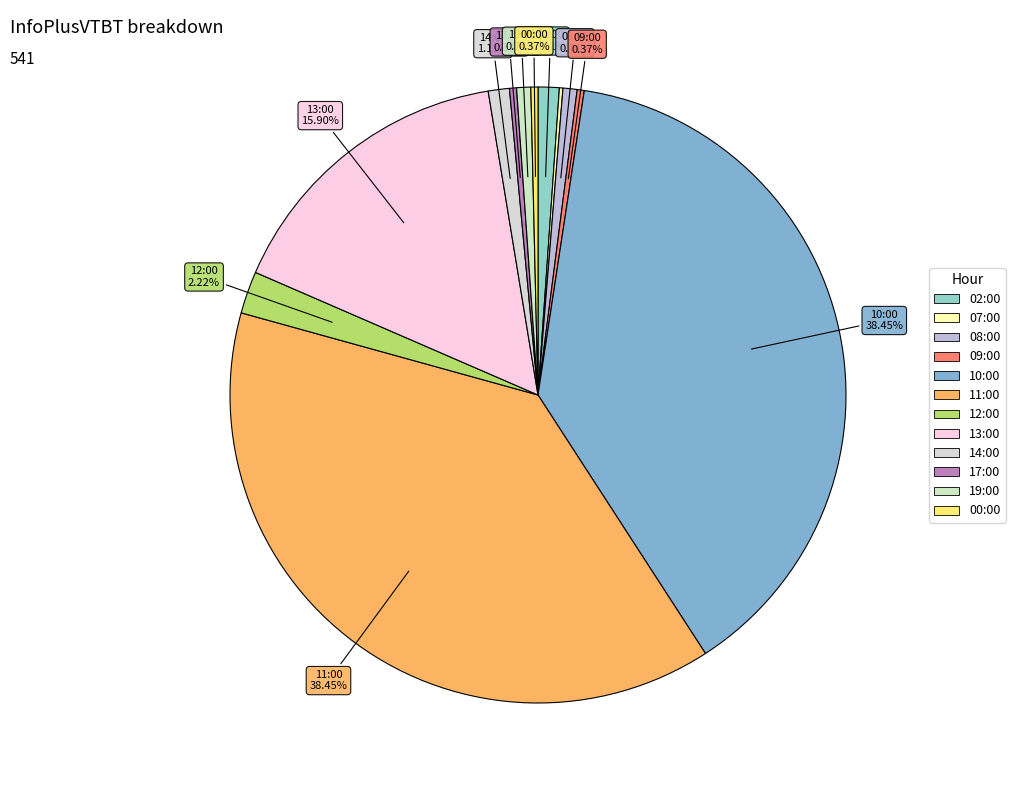

True or false: 14:00 accounts for 1% of the total.

True